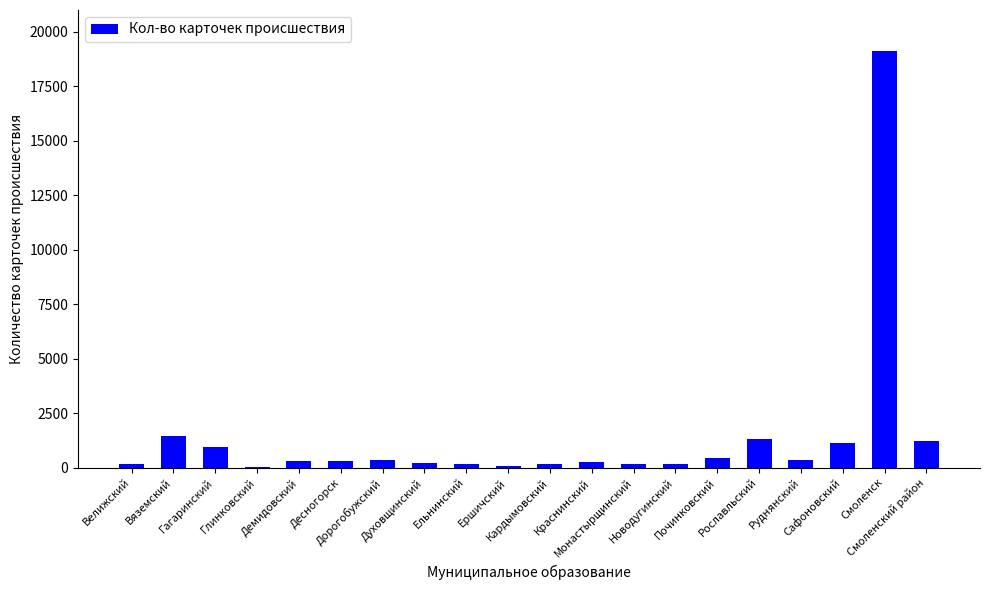

How many series are shown in this chart?

1